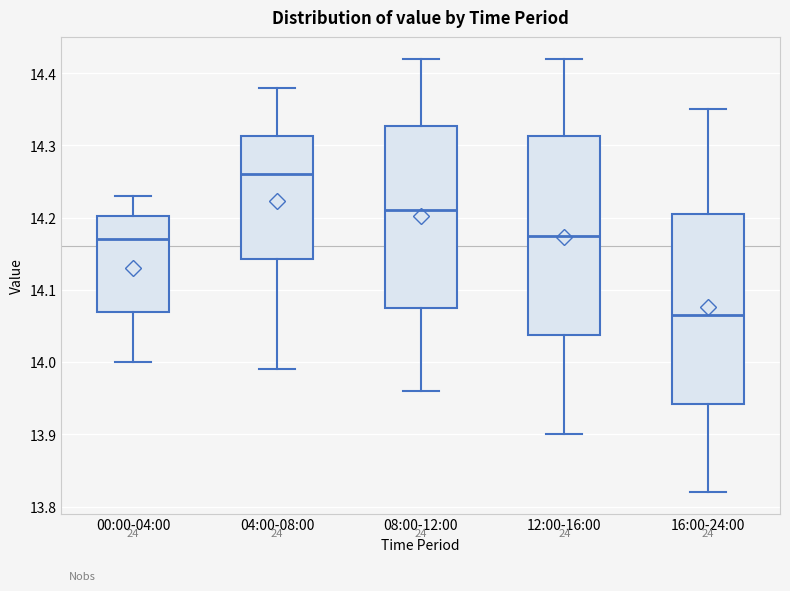

Where is the lower edge of the box for 16:00-24:00 on the y-axis? The values are not printed on the chart, so give them approximately, as read against the axis.

13.94